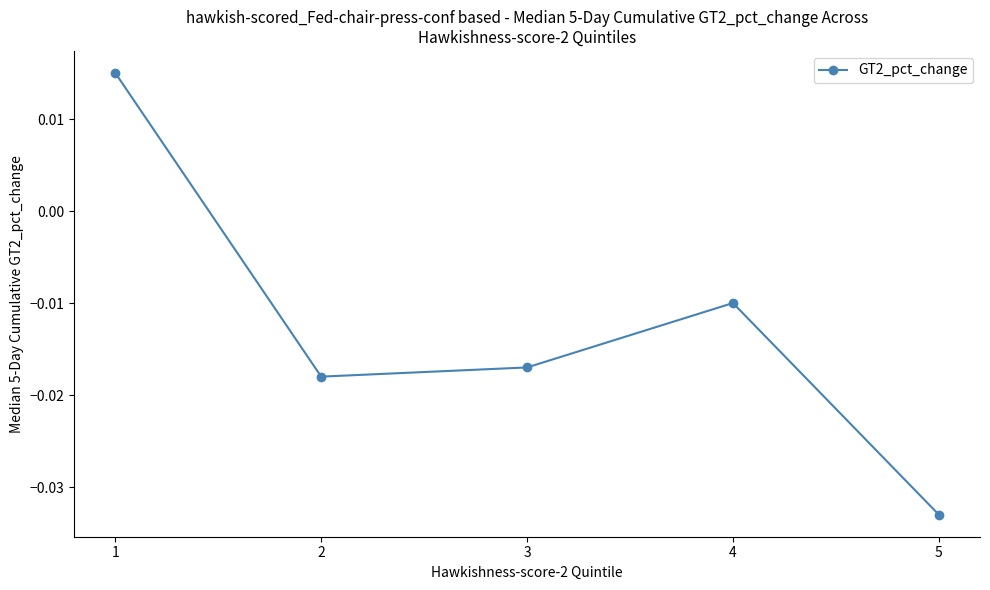

Between 4 and 5, which is larger?

4